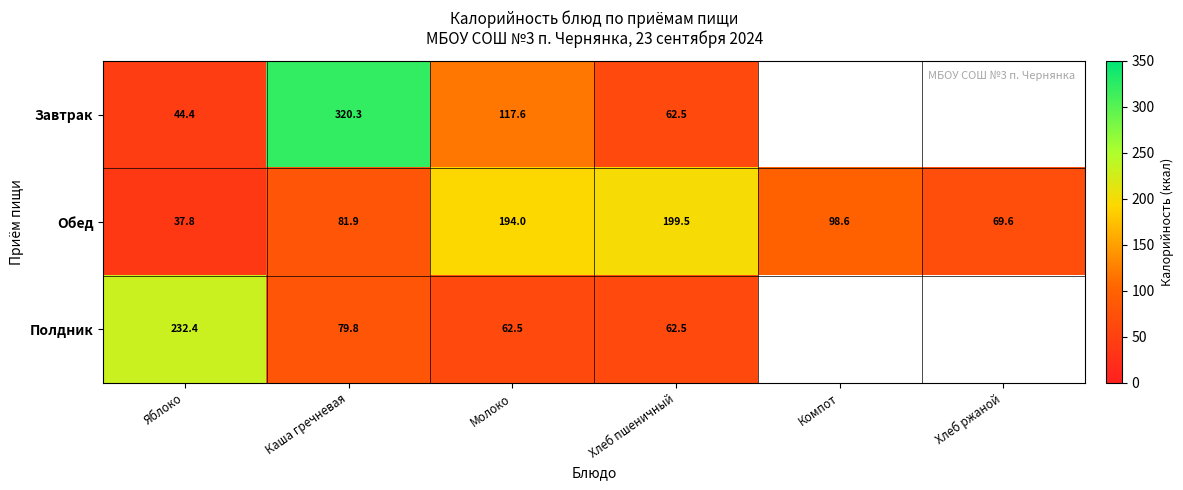

Between Яблоко and Компот, which is larger?

Компот